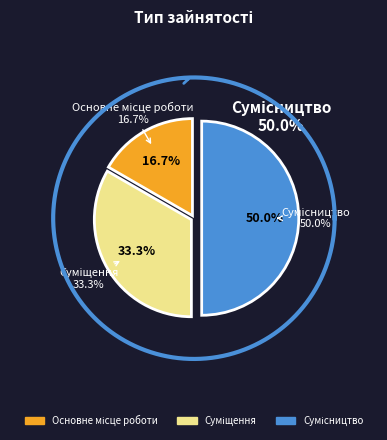

How many segments does this pie chart have?

3